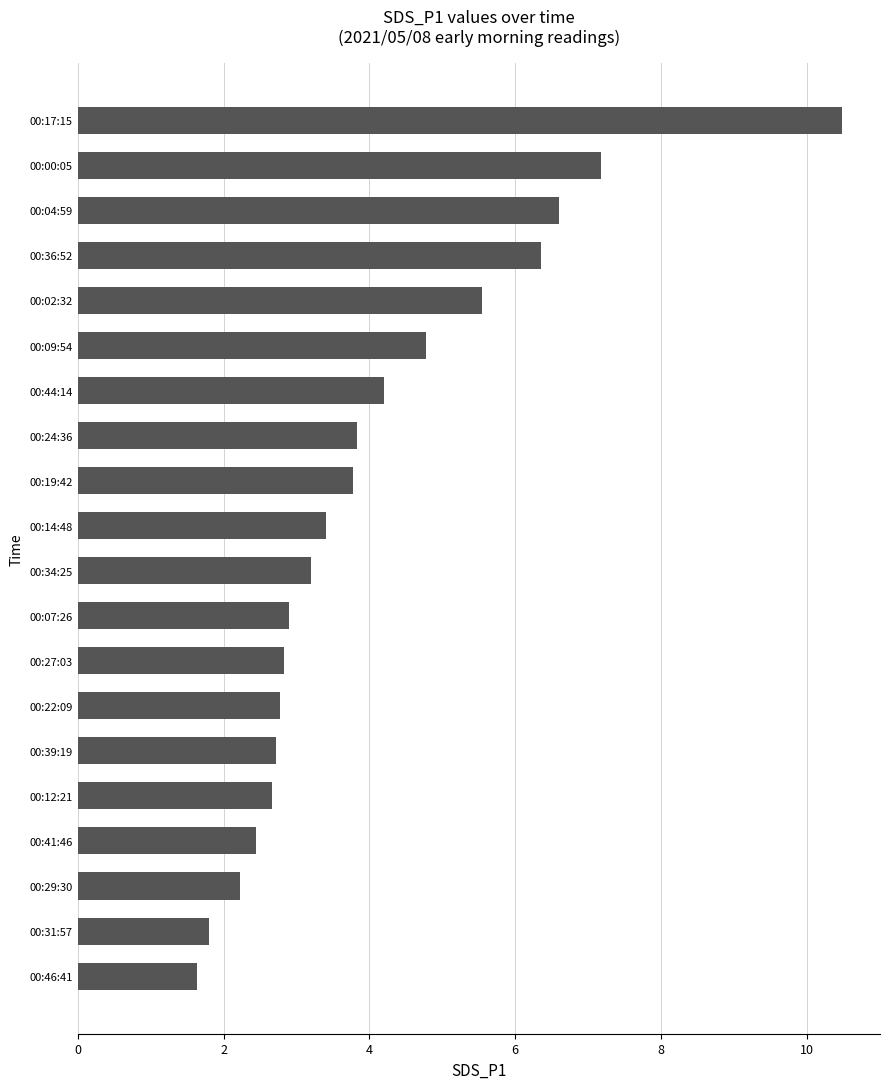

How many values are below 3?

9